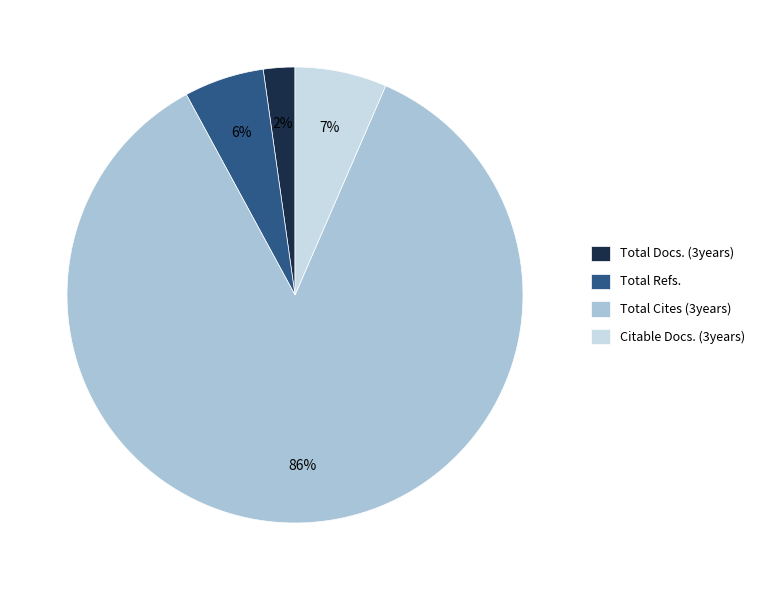

To the nearest percent, what is the difference between the largest and smallest slice percentages?

83%